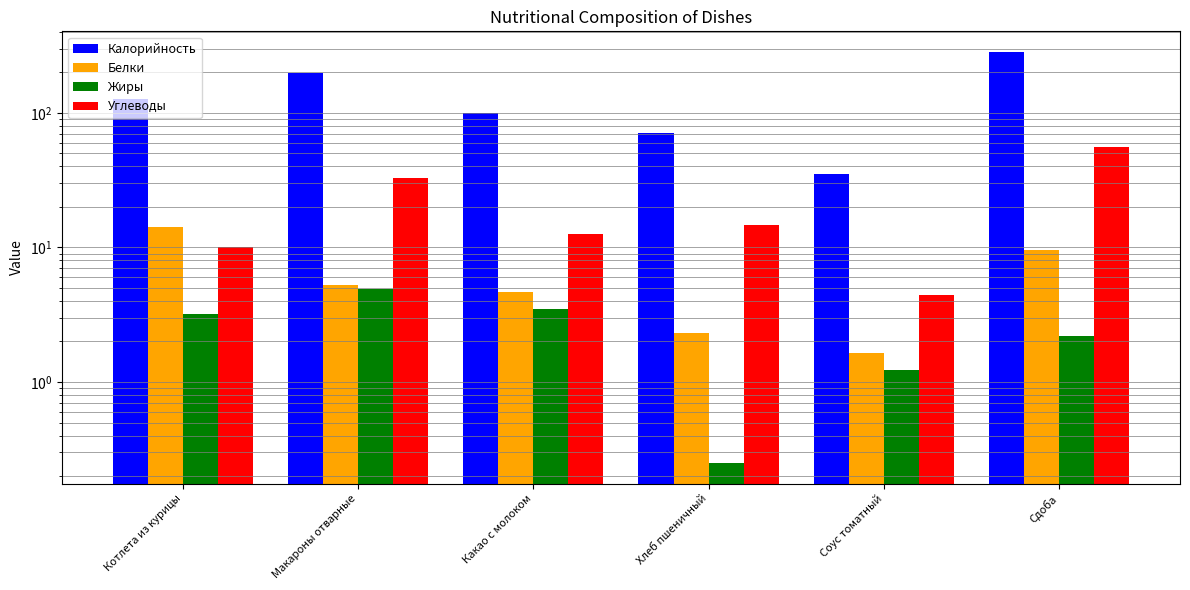

What are all the series names shown in the legend?

Калорийность, Белки, Жиры, Углеводы